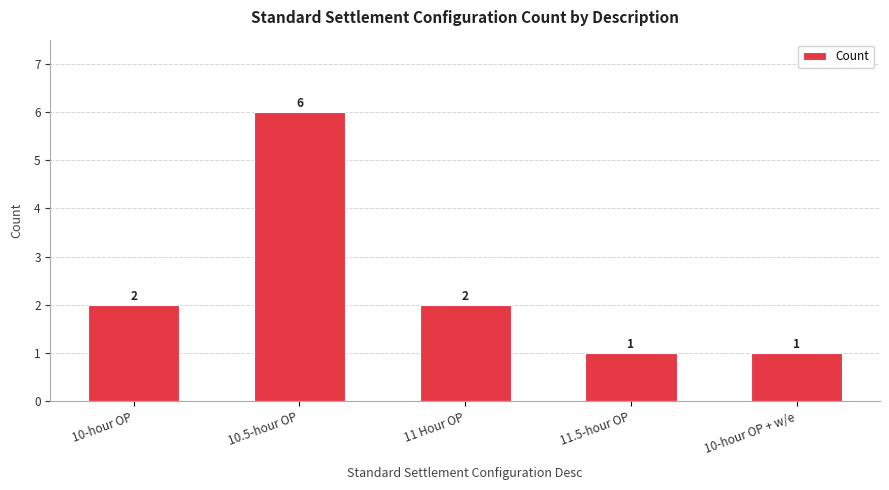

What is the label of the 1st bar from the right?

10-hour OP + w/e